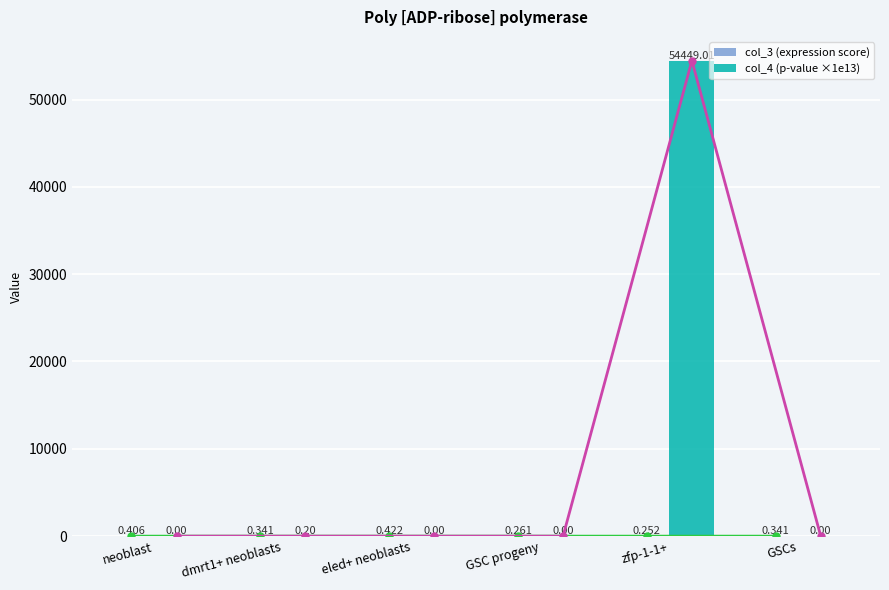

How many series are shown in this chart?

2